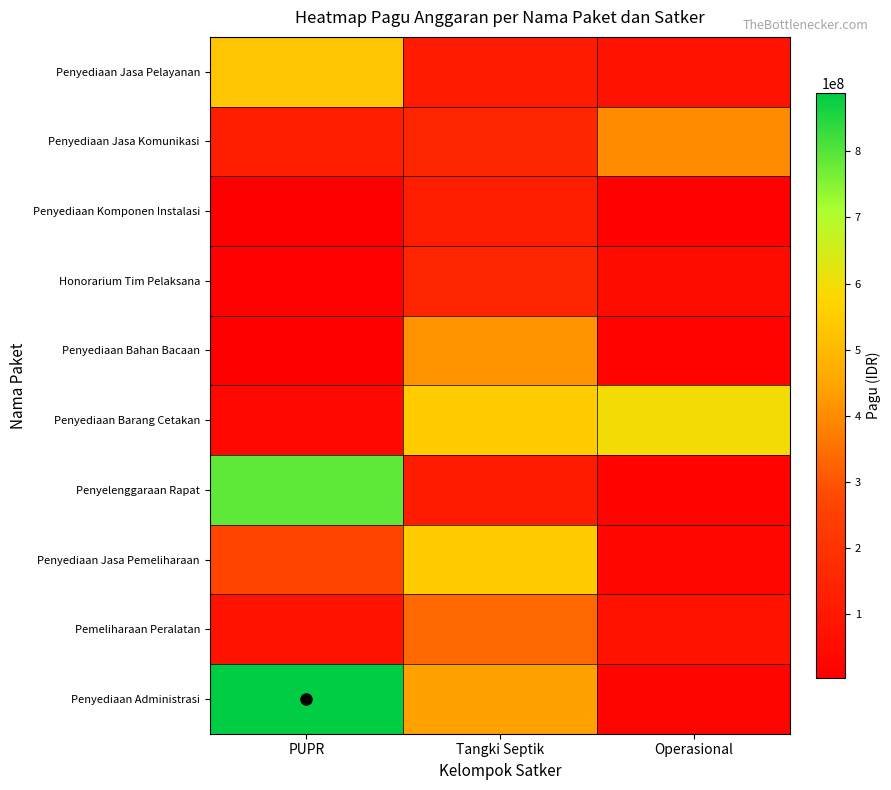

Rank the series by their maximum value, from highest to lowest.

Penyediaan Administrasi, Penyelenggaraan Rapat, Penyediaan Barang Cetakan, Penyediaan Jasa Pemeliharaan, Penyediaan Jasa Pelayanan, Penyediaan Bahan Bacaan, Penyediaan Jasa Komunikasi, Pemeliharaan Peralatan, Honorarium Tim Pelaksana, Penyediaan Komponen Instalasi